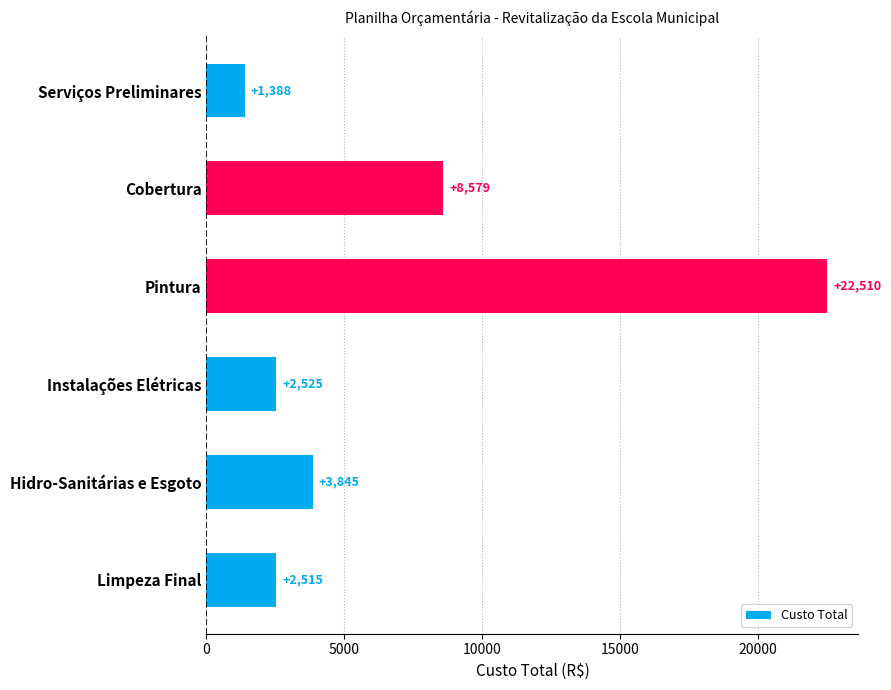

What is the ratio of the value at Cobertura to the value at Serviços Preliminares?

6.2